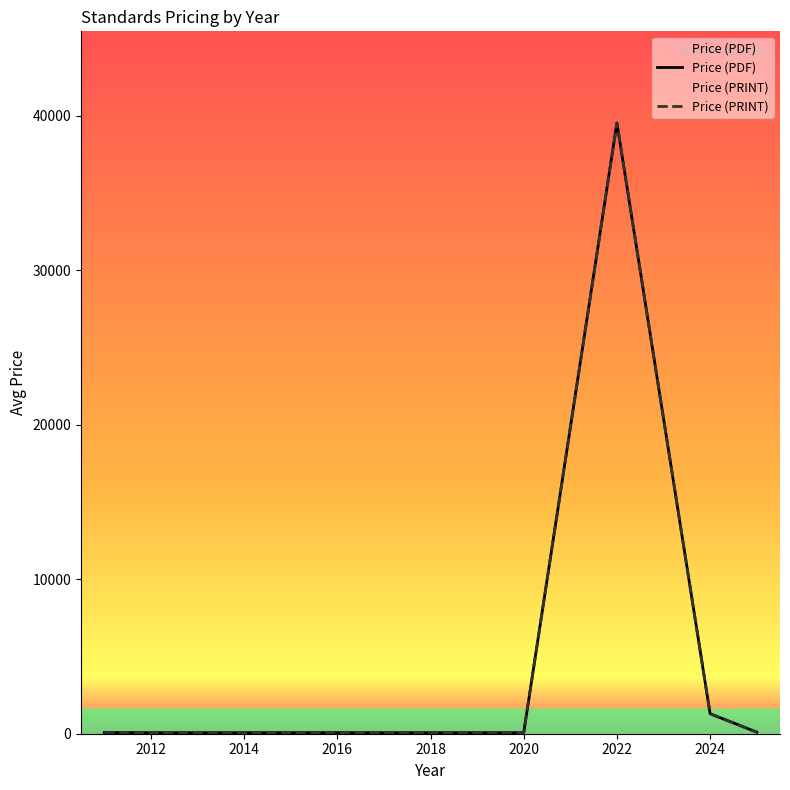

Does the chart display data point markers on the line(s)?

No